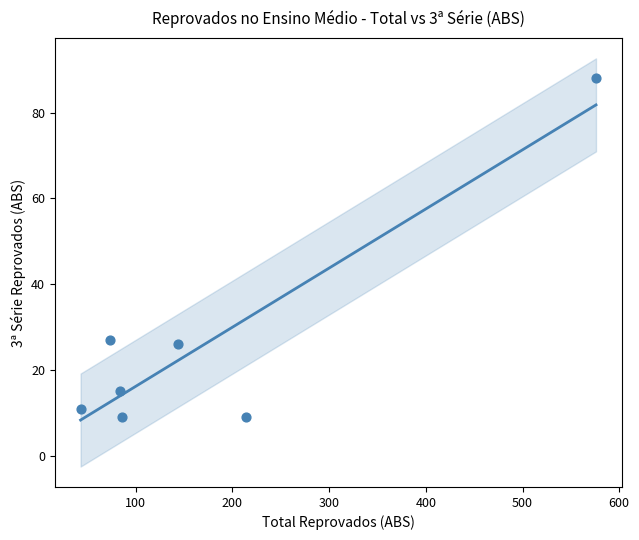

What is the average Y value?

26